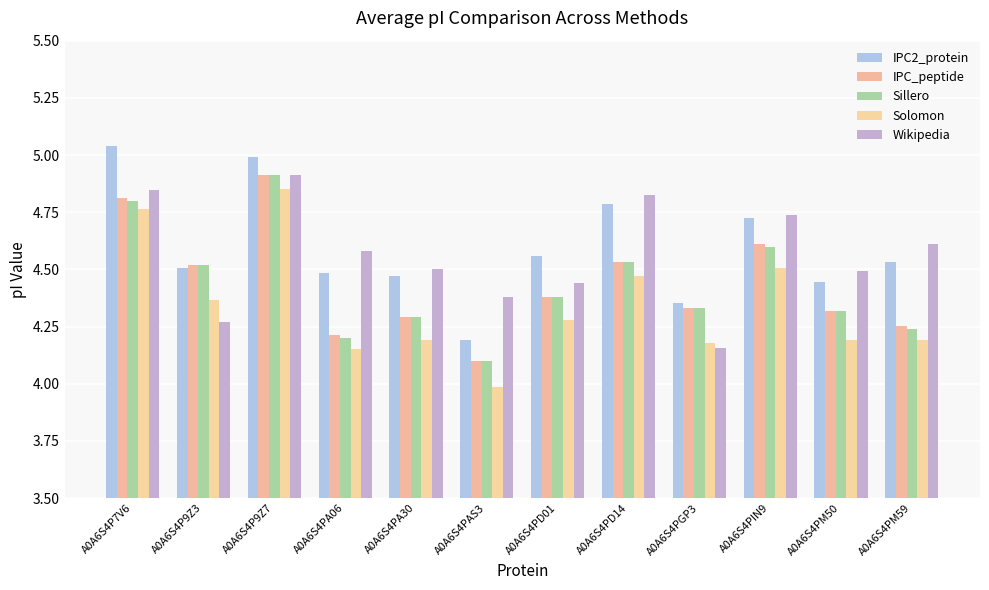

What is the label of the 6th bar from the right?

A0A6S4PD01